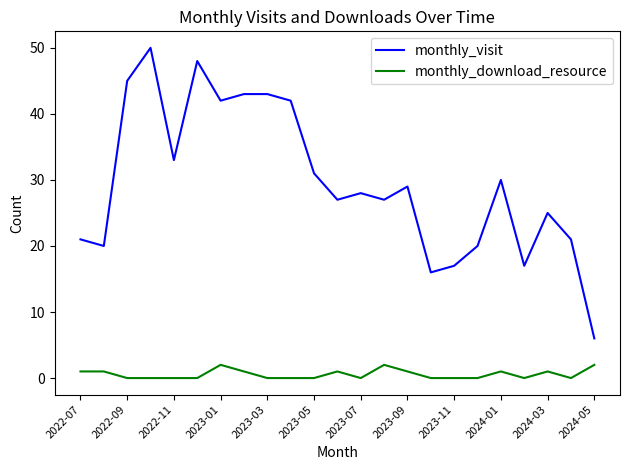

Which series has the largest total across all categories?

monthly_visit